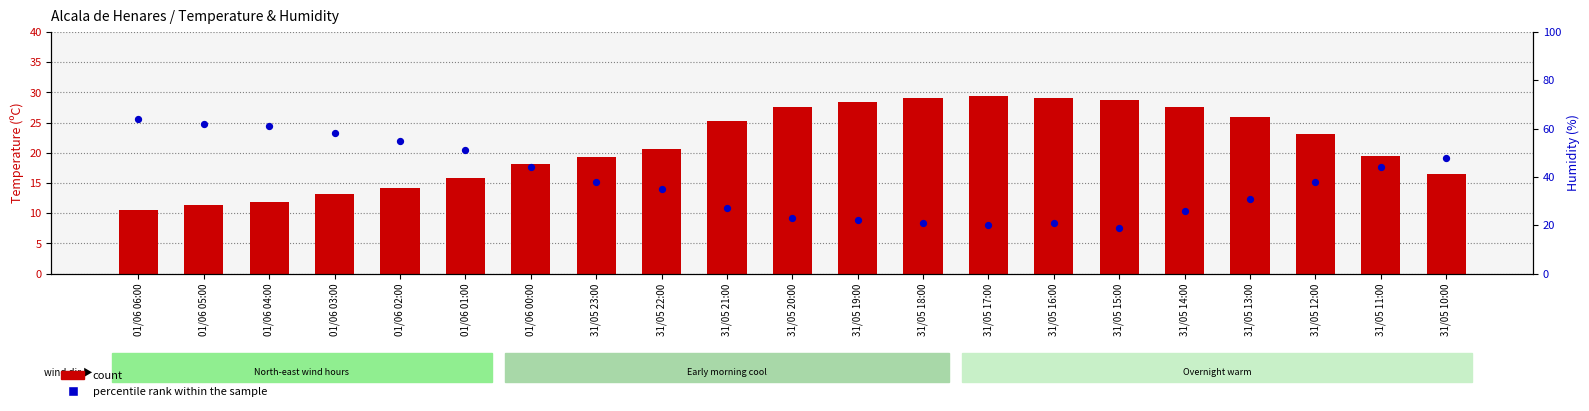

At how many categories does at least one series exceed 44?

7